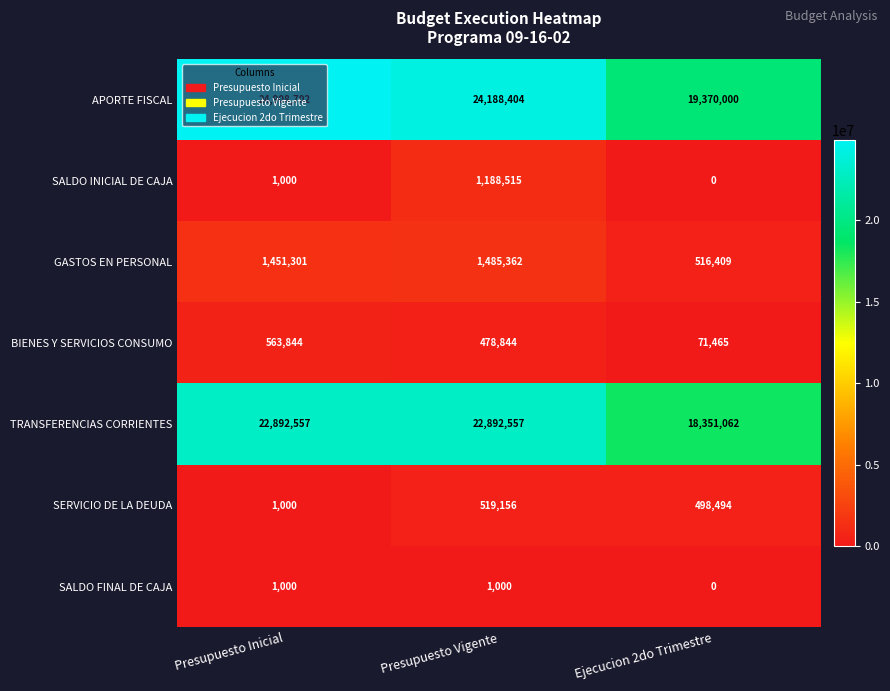

The BIENES Y SERVICIOS CONSUMO series shows 112197 at Ejecucion 2do Trimestre. True or false?

False